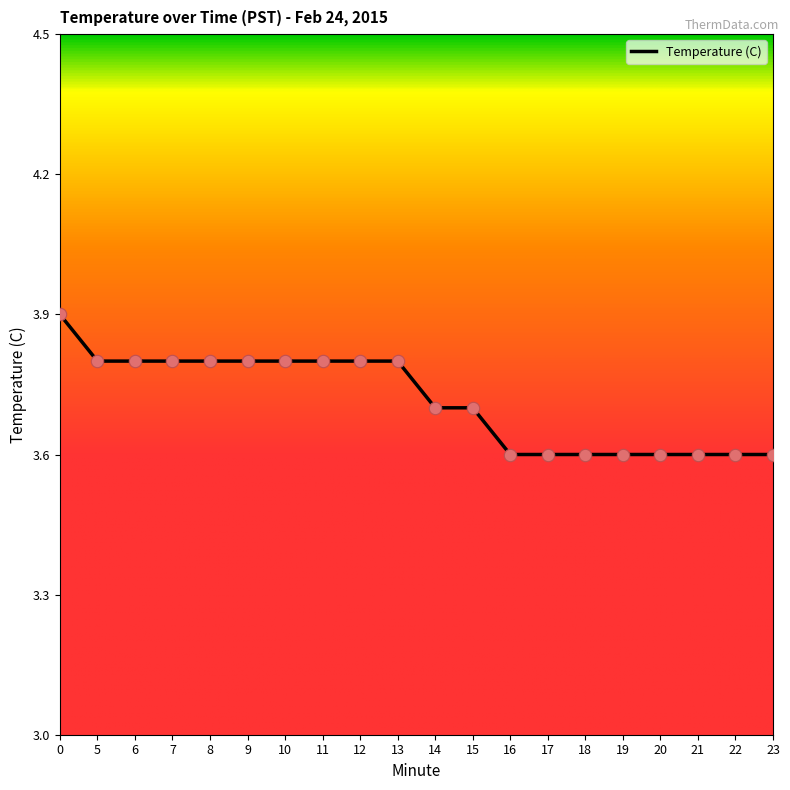

What is the ratio of the value at 15 to the value at 9?

1.0